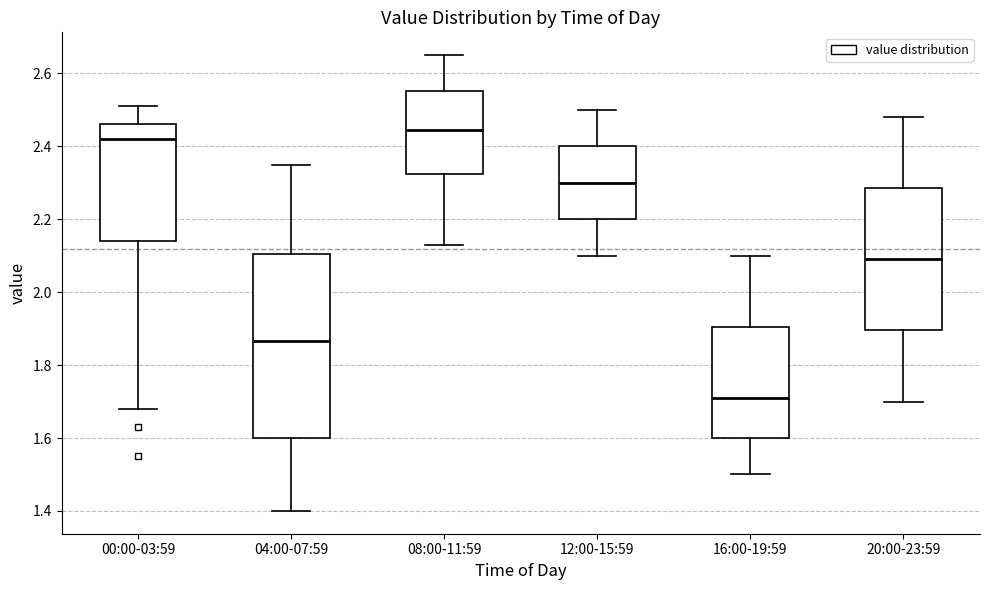

Reading left to right, read every box against the y-axis: the position of its median line, the range the box covers, and the ends of its whiskers. The values are not printed on the chart, so give them approximately, as read against the axis.

00:00-03:59: median 2.42, box 2.14 to 2.46, whiskers 1.68 to 2.52
04:00-07:59: median 1.86, box 1.60 to 2.10, whiskers 1.40 to 2.36
08:00-11:59: median 2.44, box 2.32 to 2.56, whiskers 2.14 to 2.66
12:00-15:59: median 2.30, box 2.20 to 2.40, whiskers 2.10 to 2.50
16:00-19:59: median 1.72, box 1.60 to 1.90, whiskers 1.50 to 2.10
20:00-23:59: median 2.10, box 1.90 to 2.28, whiskers 1.70 to 2.48